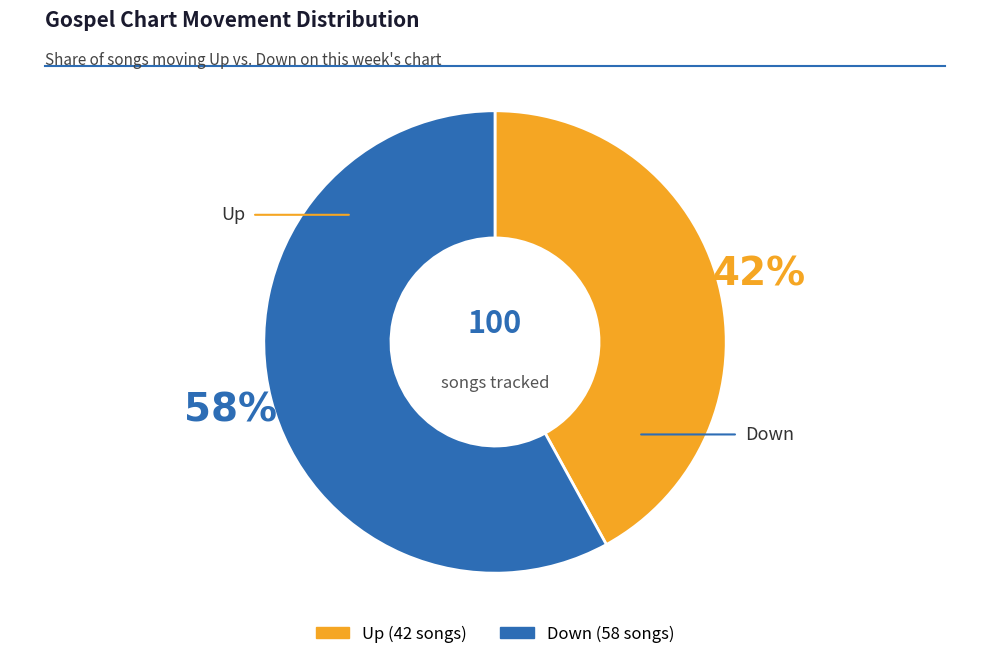

To the nearest percent, what is the average slice percentage?

50%